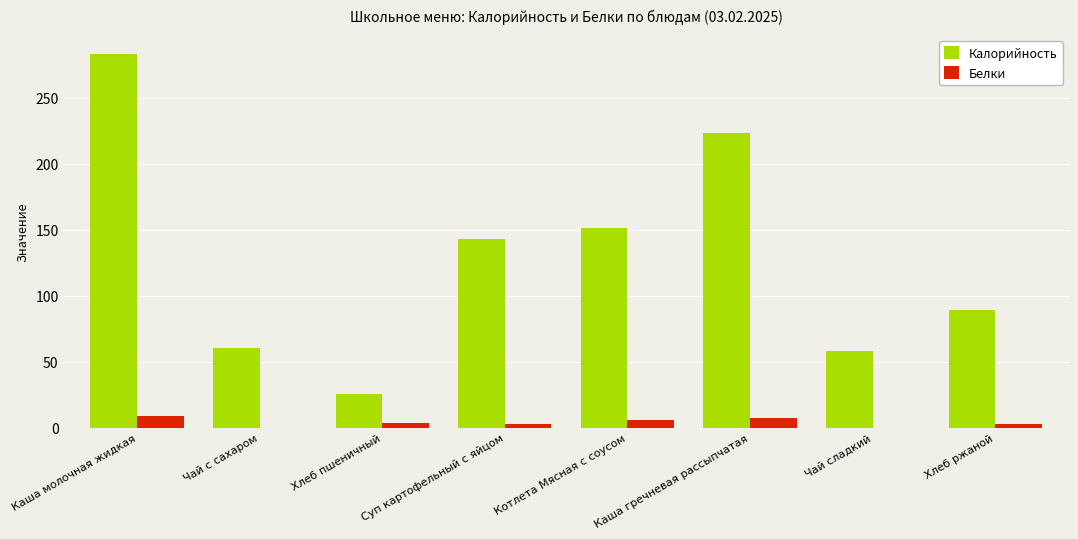

What is the approximate value of Белки at Каша молочная жидкая?

8.9